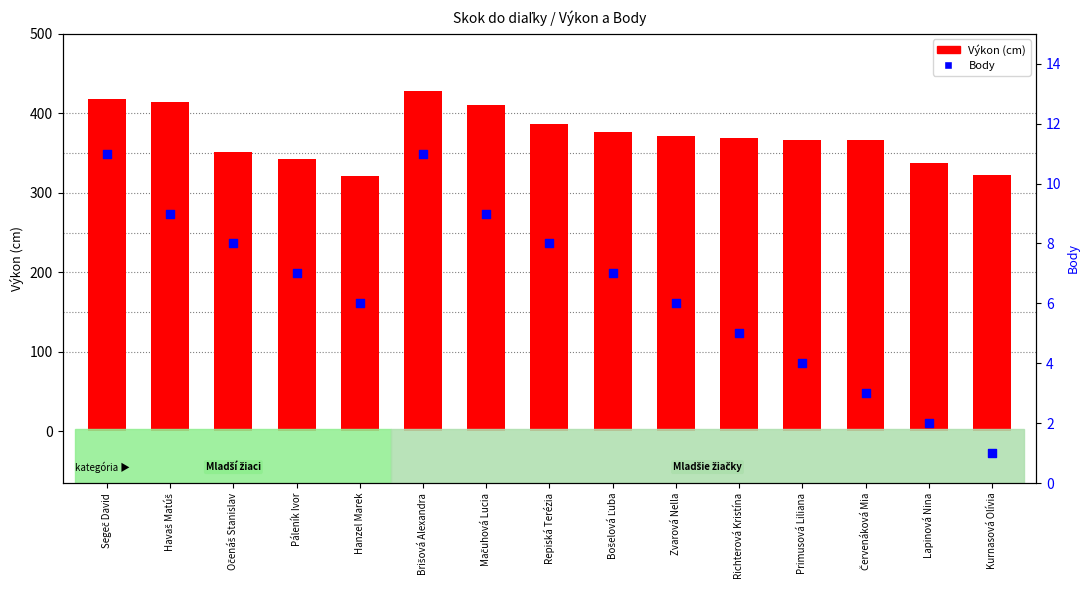

Which series reaches the minimum Y coordinate?

Body